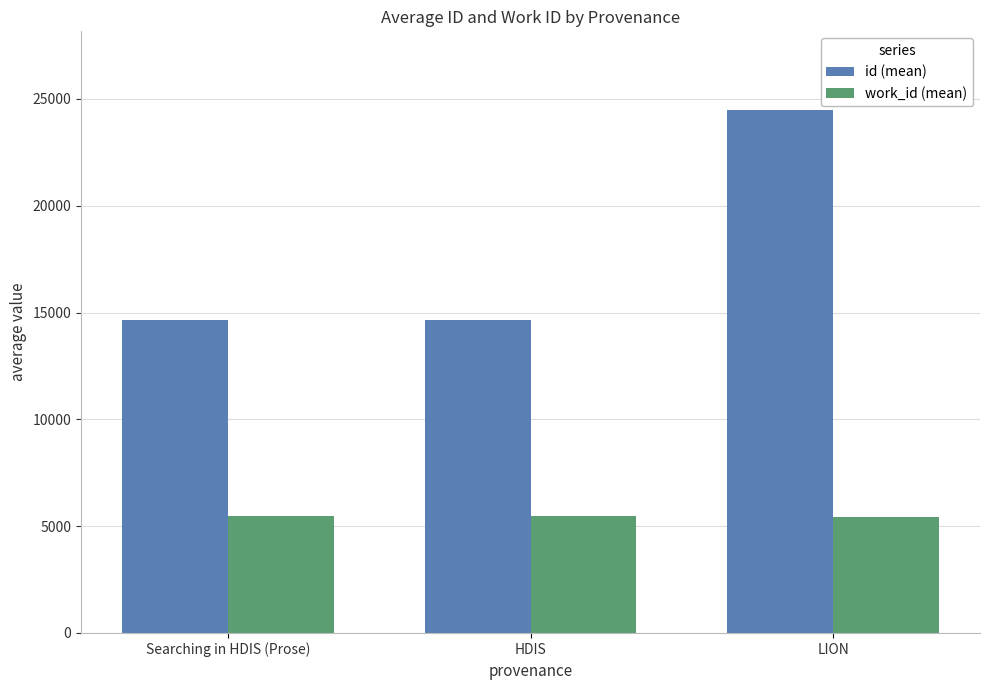

Which series has the largest total across all categories?

id (mean)